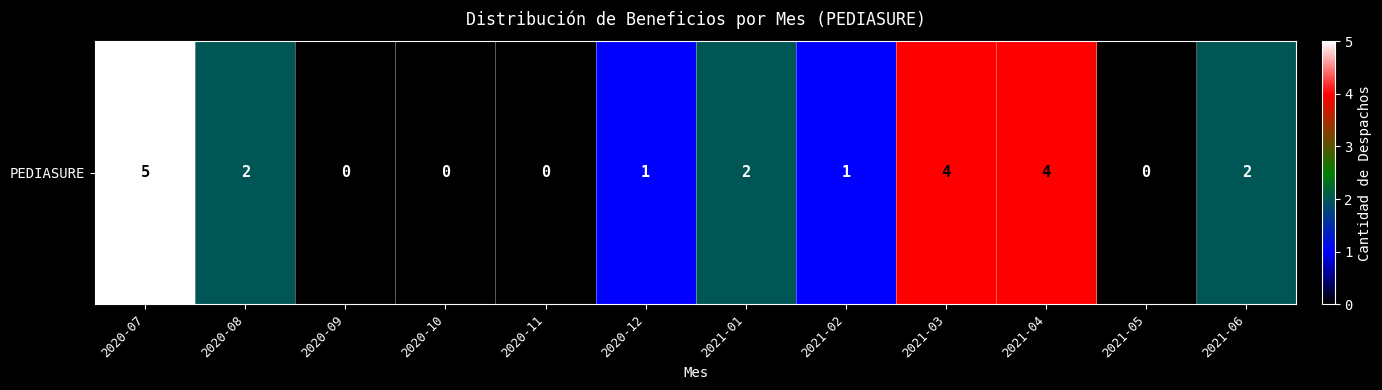

What is the average value?

2